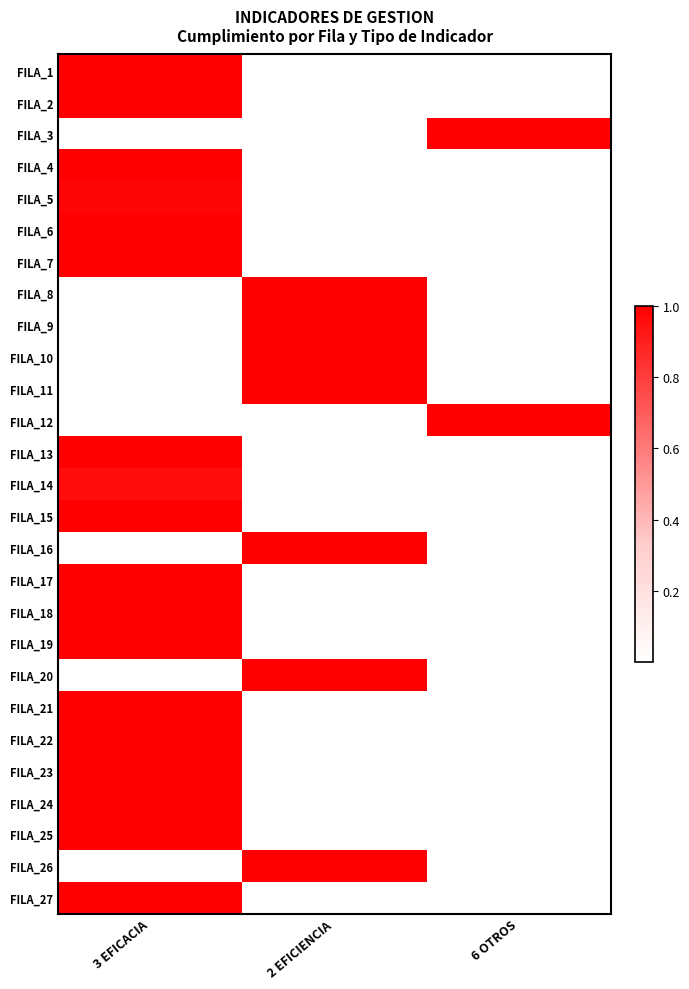

What is the maximum value shown in the chart?

1.0